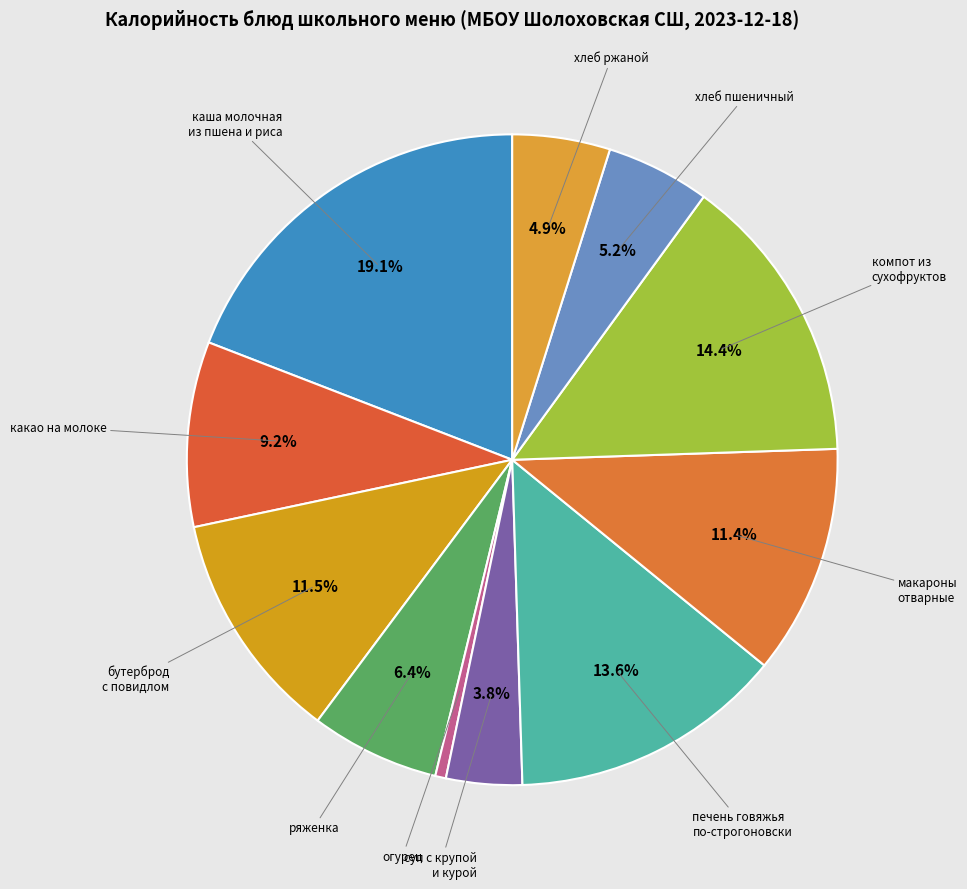

Is there any slice that represents more than half of the pie?

No